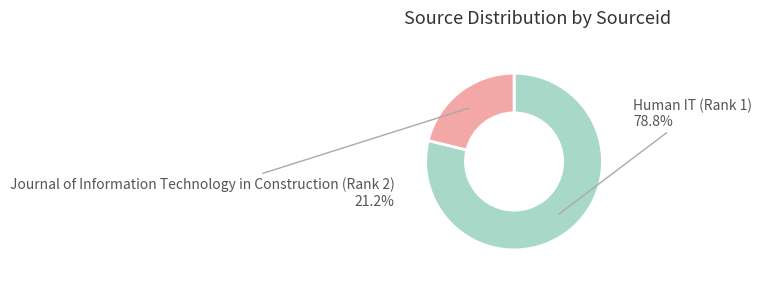

To the nearest percent, what is the difference between the largest and smallest slice percentages?

58%